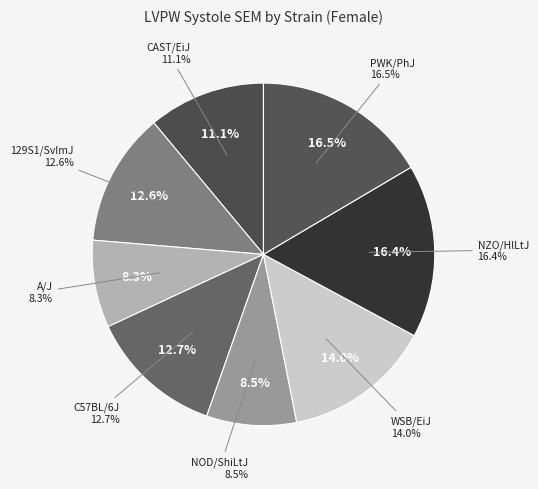

How much of the chart is everything except WSB/EiJ?

86.0%